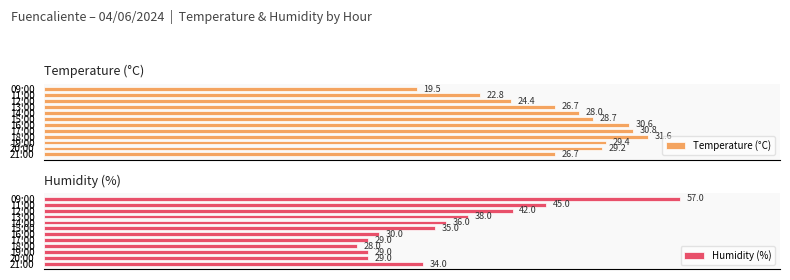

At 13:00, list the series in order from largest to smallest.

Temperature (°C), Humidity (%)